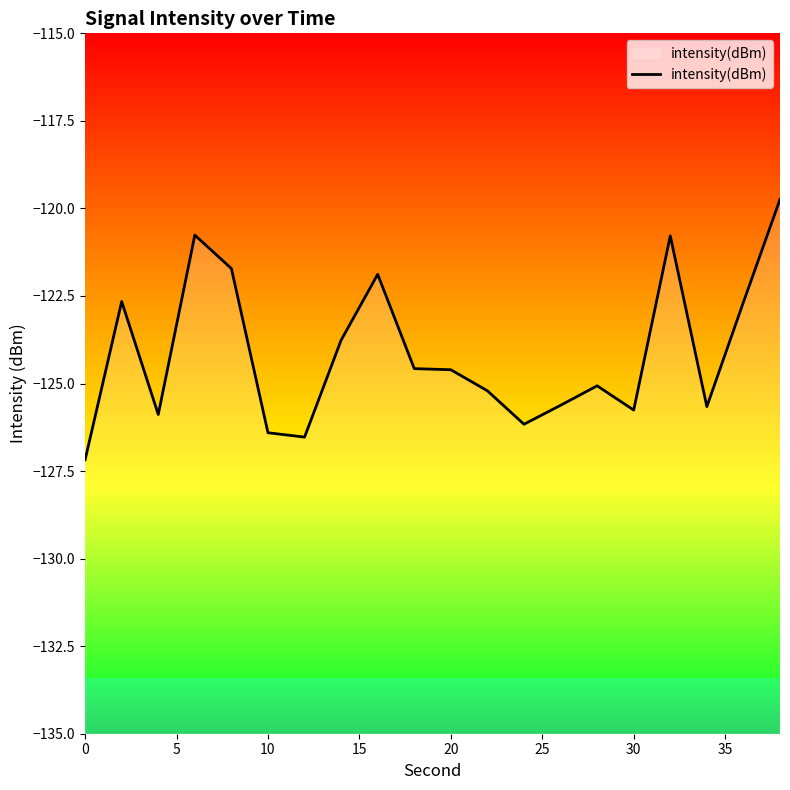

How many interior local peaks (higher than both neighbors) does the data have?

5